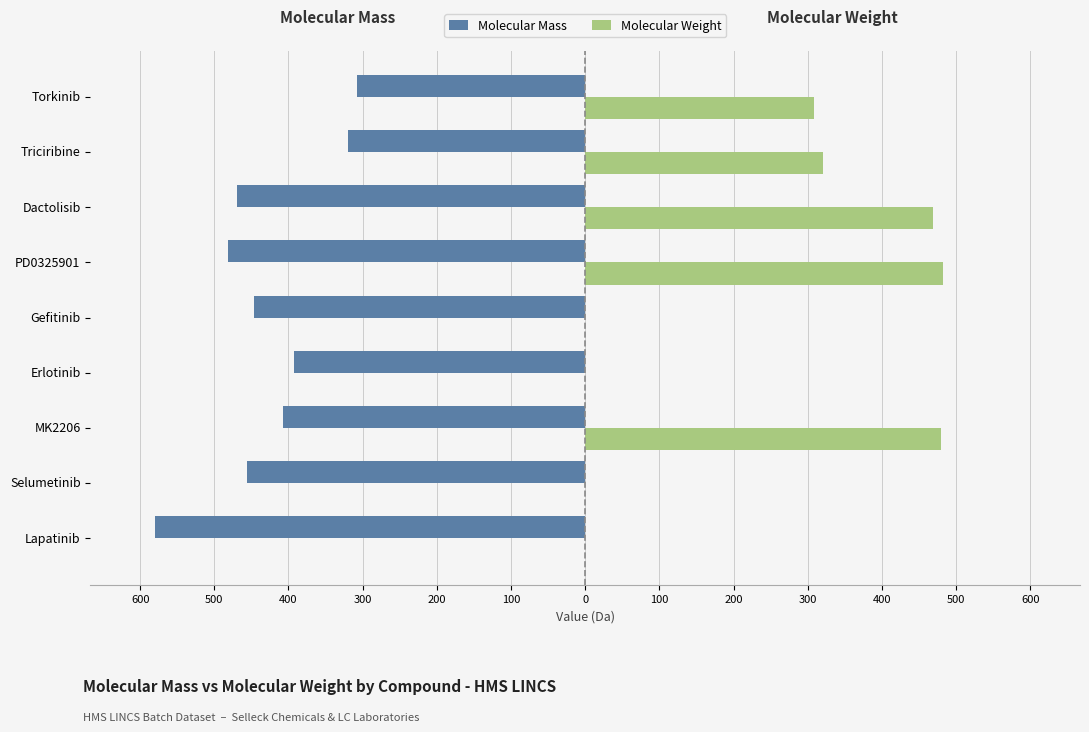

What is the difference between the maximum and second lowest values in the Molecular Weight series?

482.2